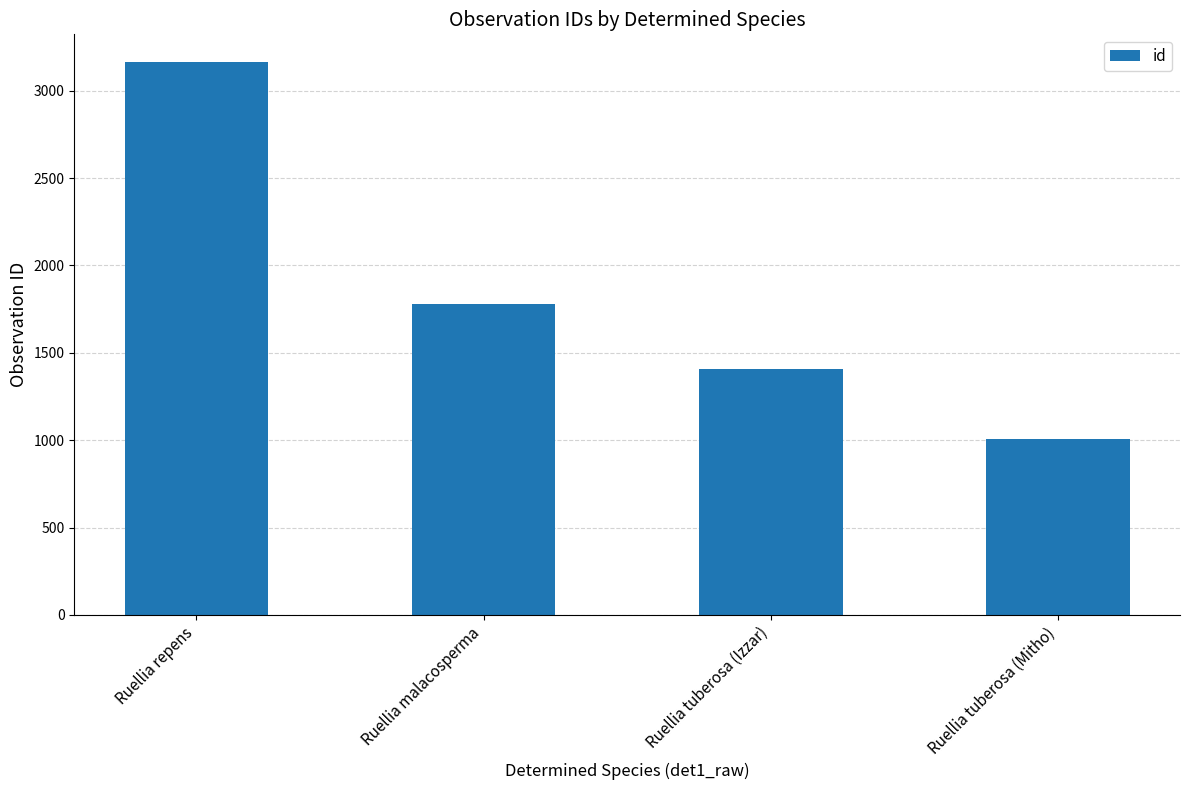

What is the sum of the values at Ruellia tuberosa (Mitho) and Ruellia tuberosa (Izzar)?

2412